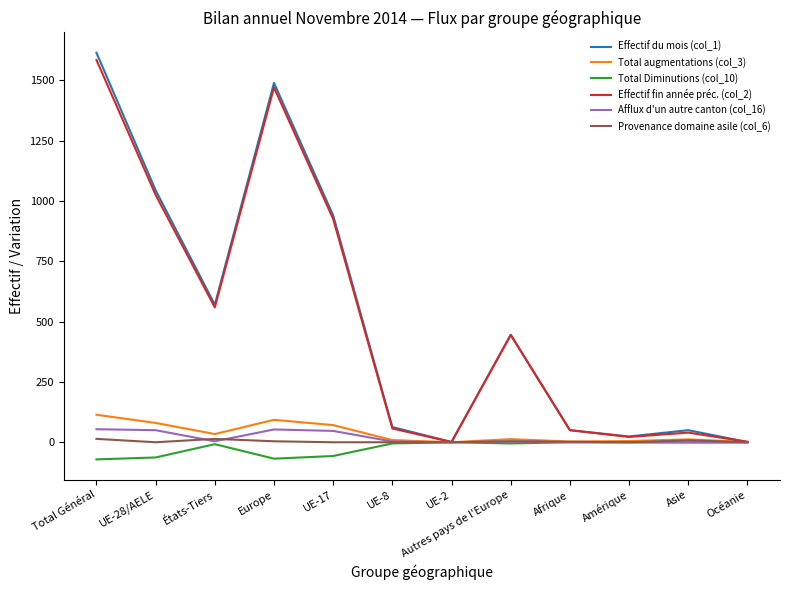

Which category has the highest value in the Effectif du mois (col_1) series?

Total Général